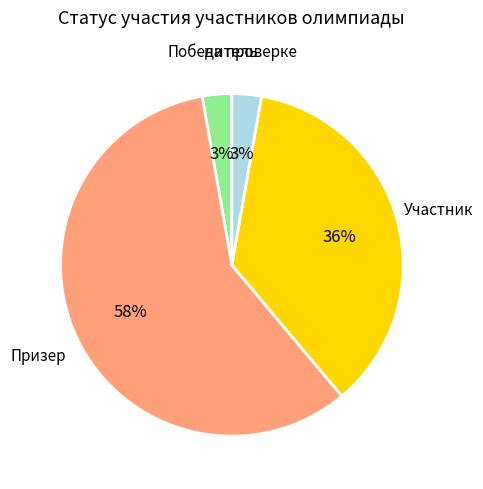

Which category has the biggest portion of the pie?

Призер